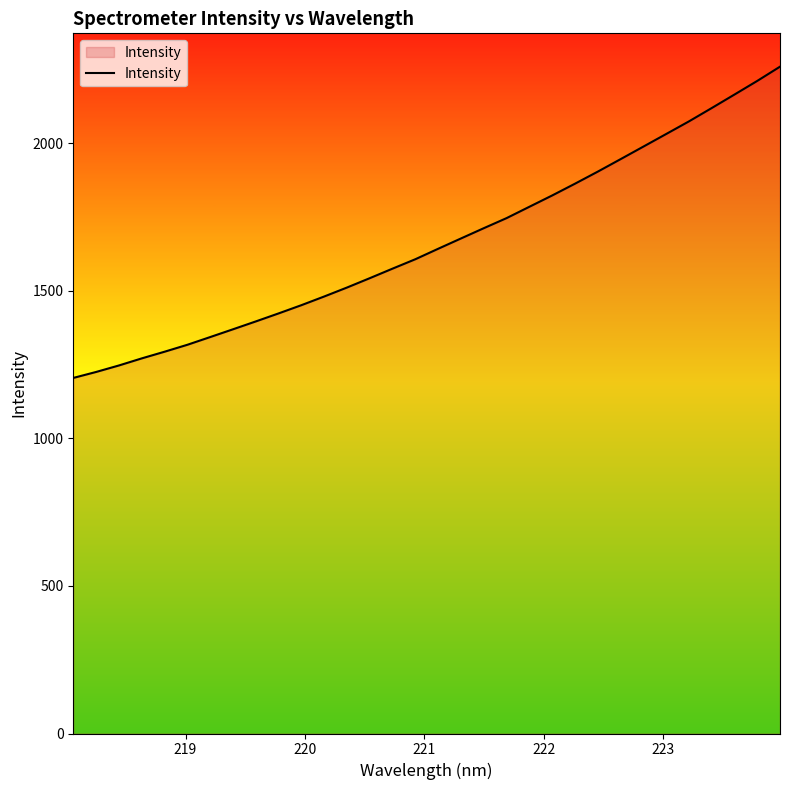

How many lines are shown in the chart?

1